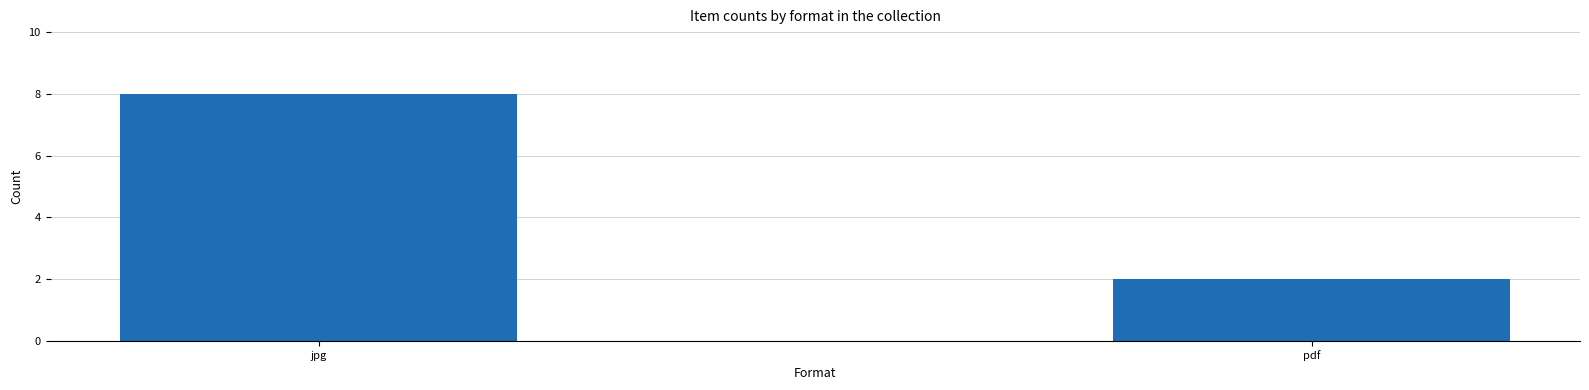

What is the minimum value shown in the chart?

2